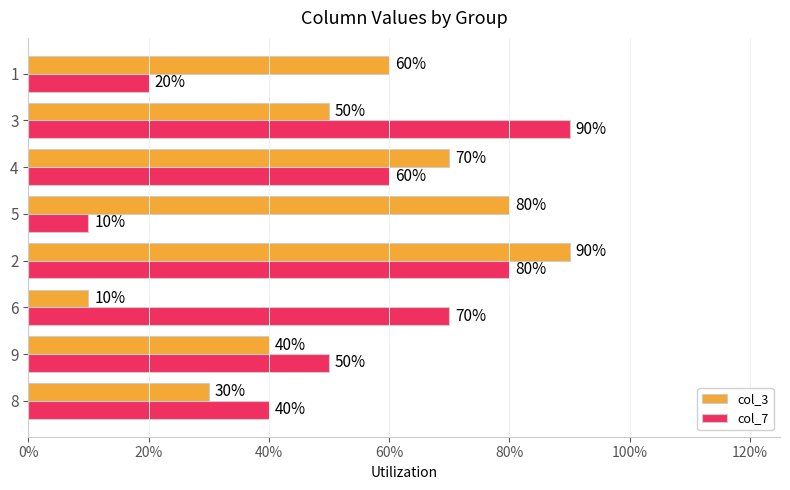

What is the sum of all col_3 values?

4.3